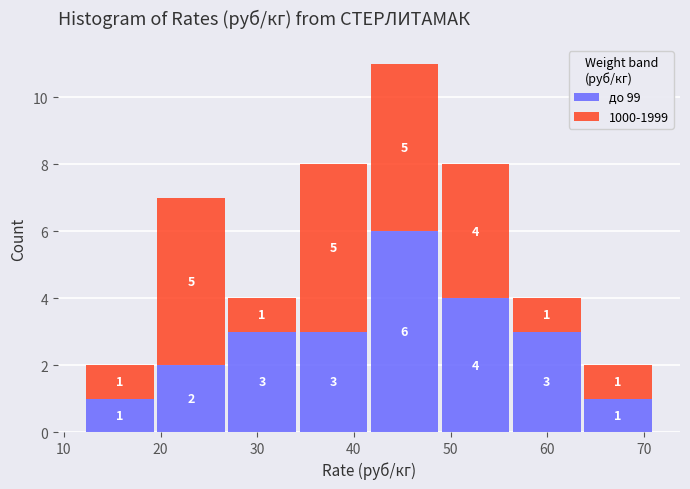

Which range on the x-axis has the tallest stacked bar (by total height)?

42 to 49